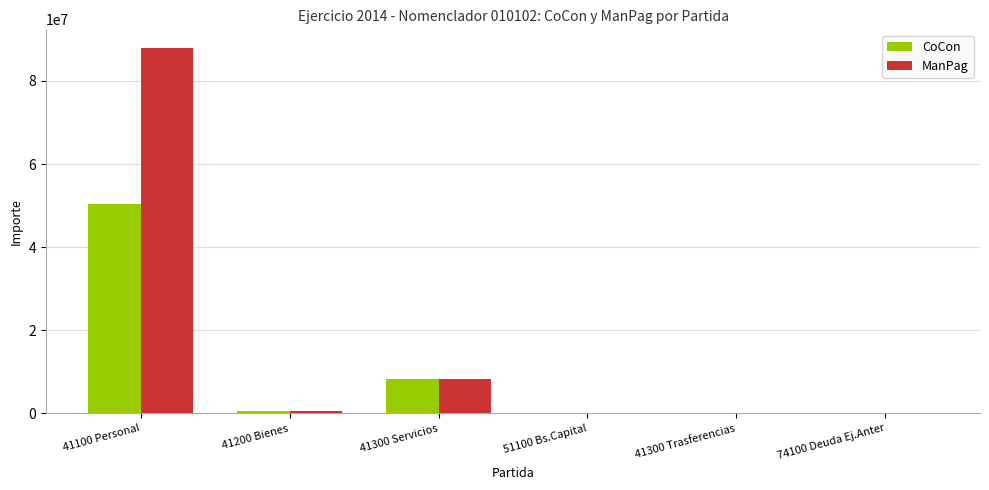

Read the ManPag value at 41300 Servicios.

8293903.2